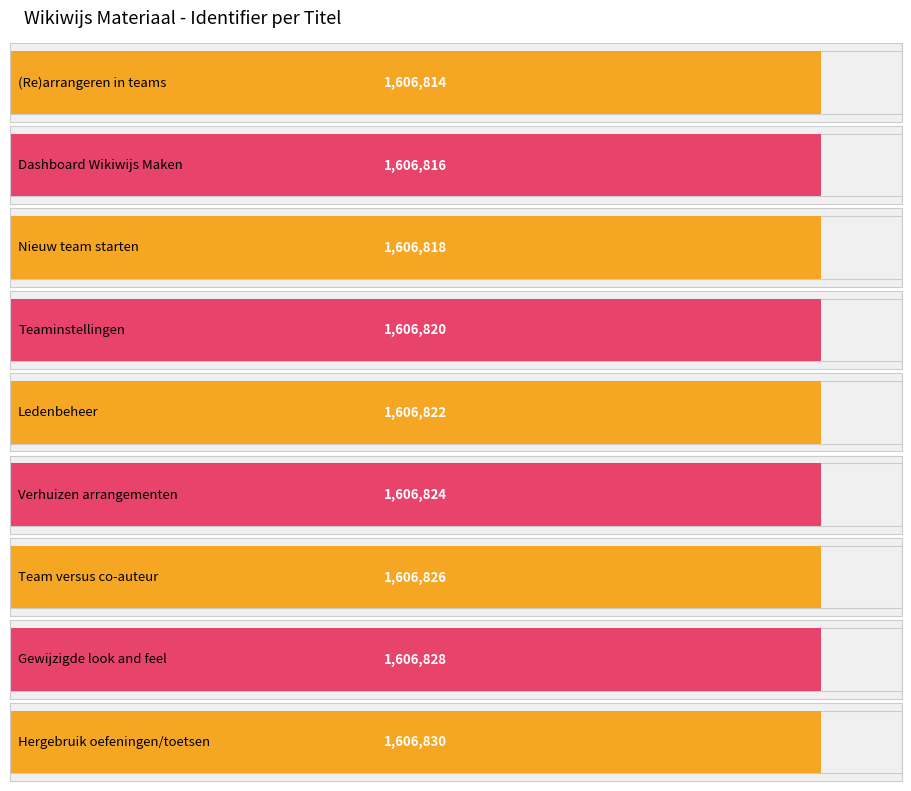

What is the smallest value displayed?

1606814